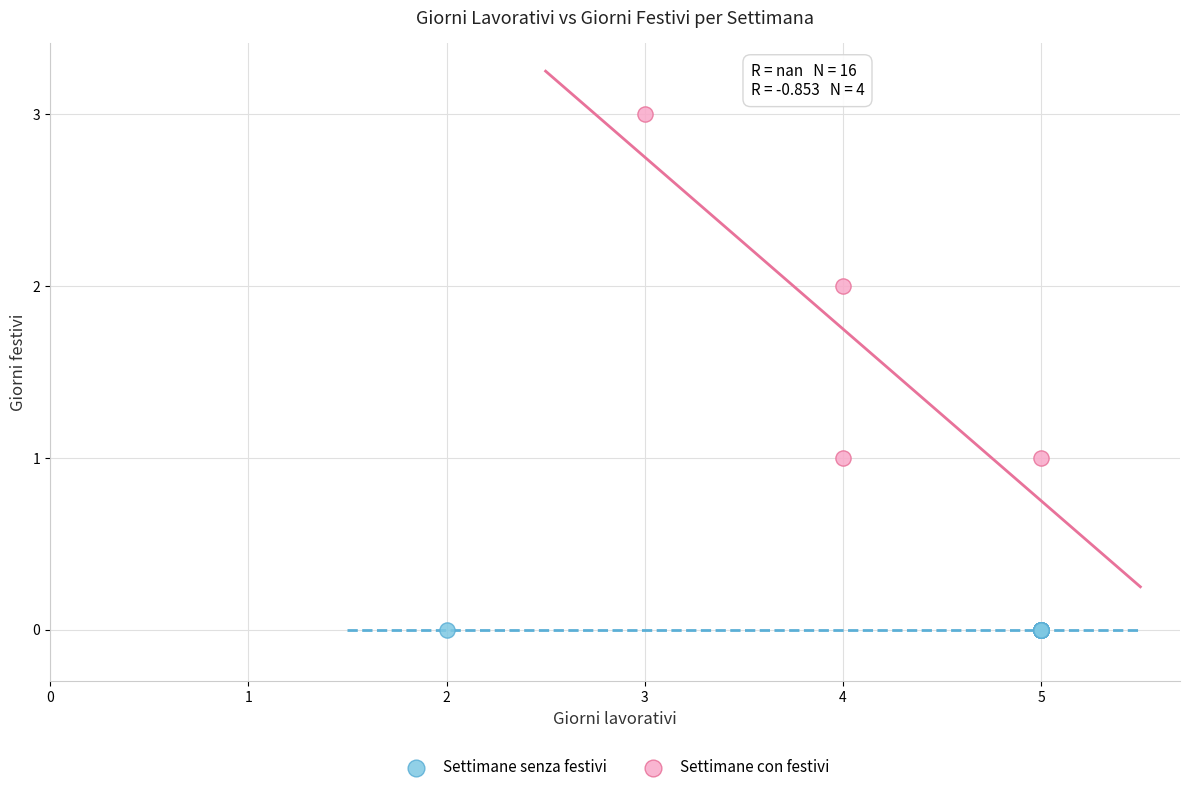

Which series contains the highest Y value?

Settimane con festivi